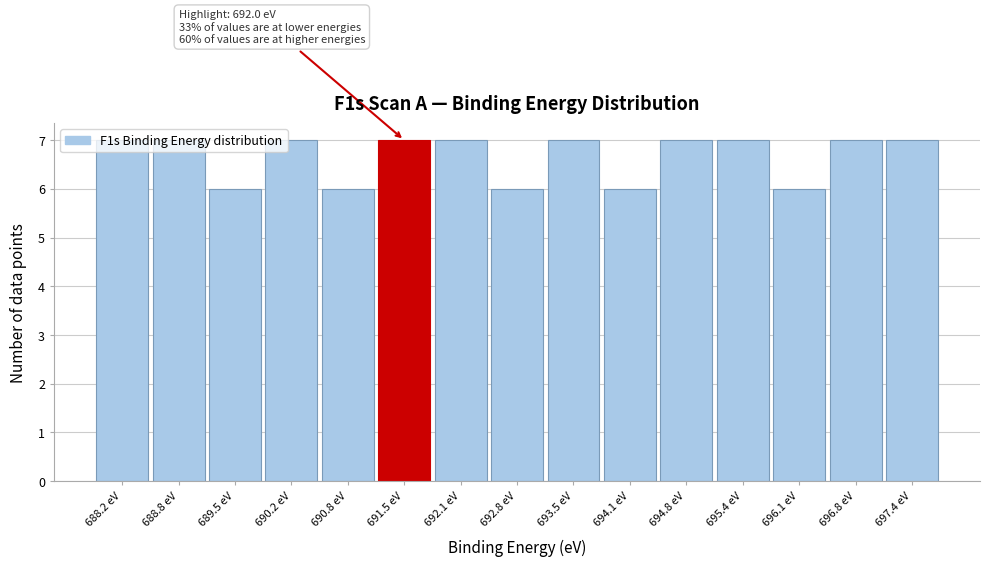

Approximately how many times larger is the value at 695.4 eV compared to 697.4 eV?

1.0